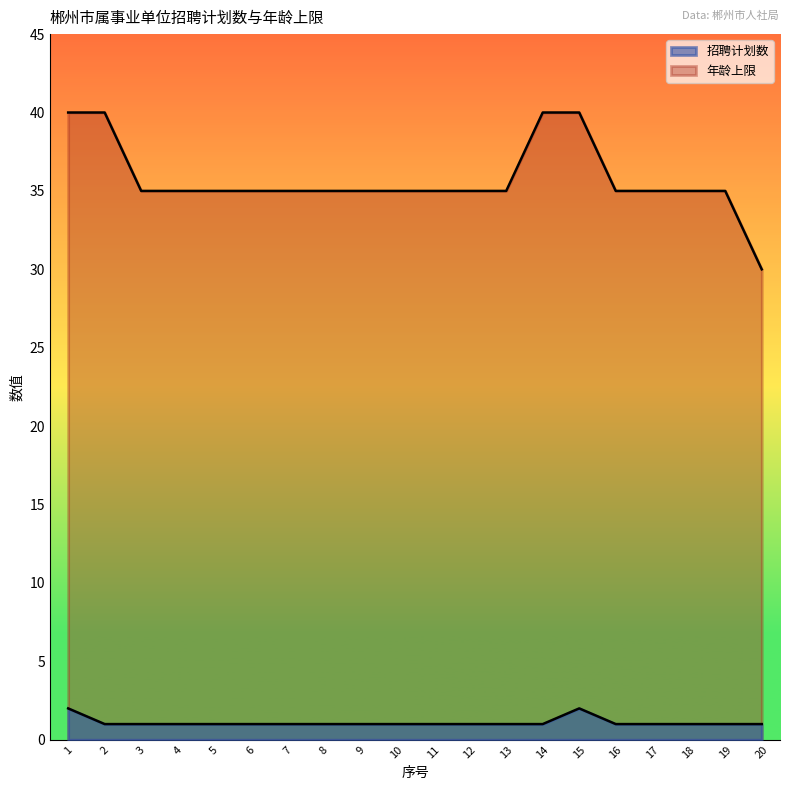

At which category is the sum across all series the highest?

1